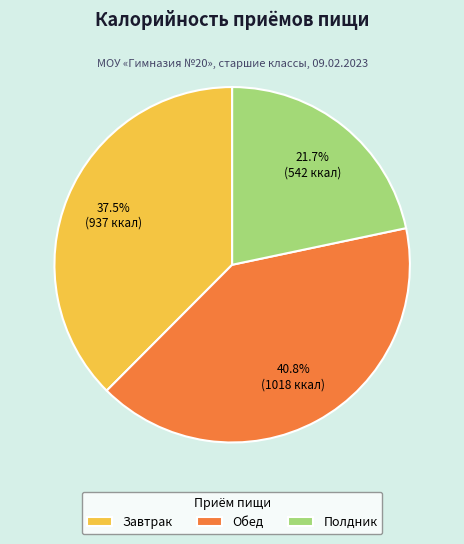

Between Обед and Полдник, which is larger?

Обед